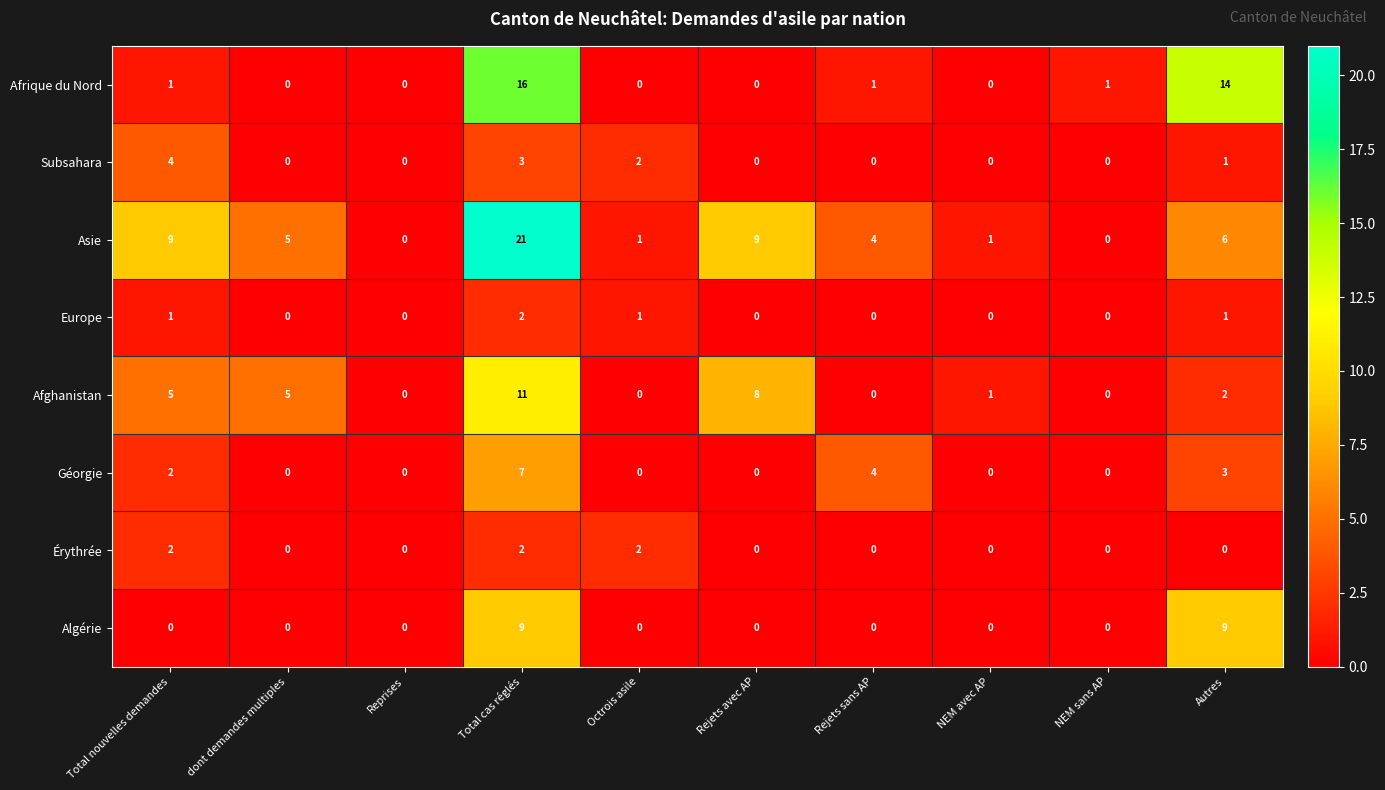

Is the value of Subsahara at Total cas réglés greater than the value of Asie at NEM sans AP?

Yes